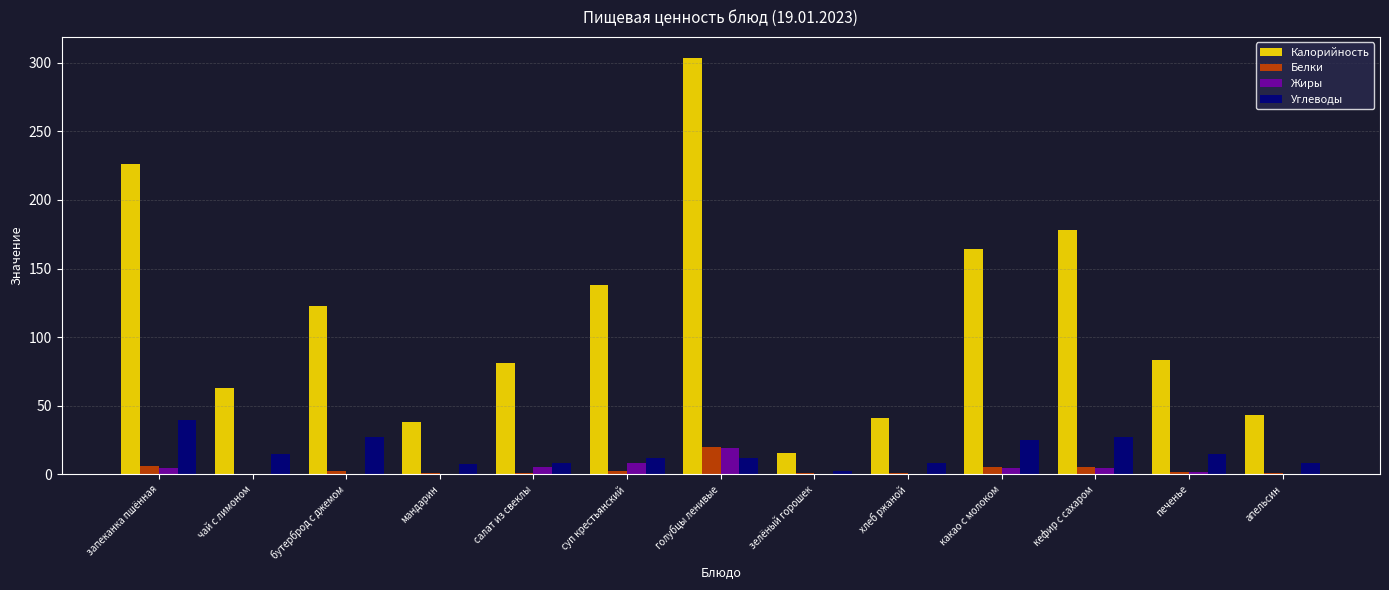

What is the greatest value displayed?

303.6